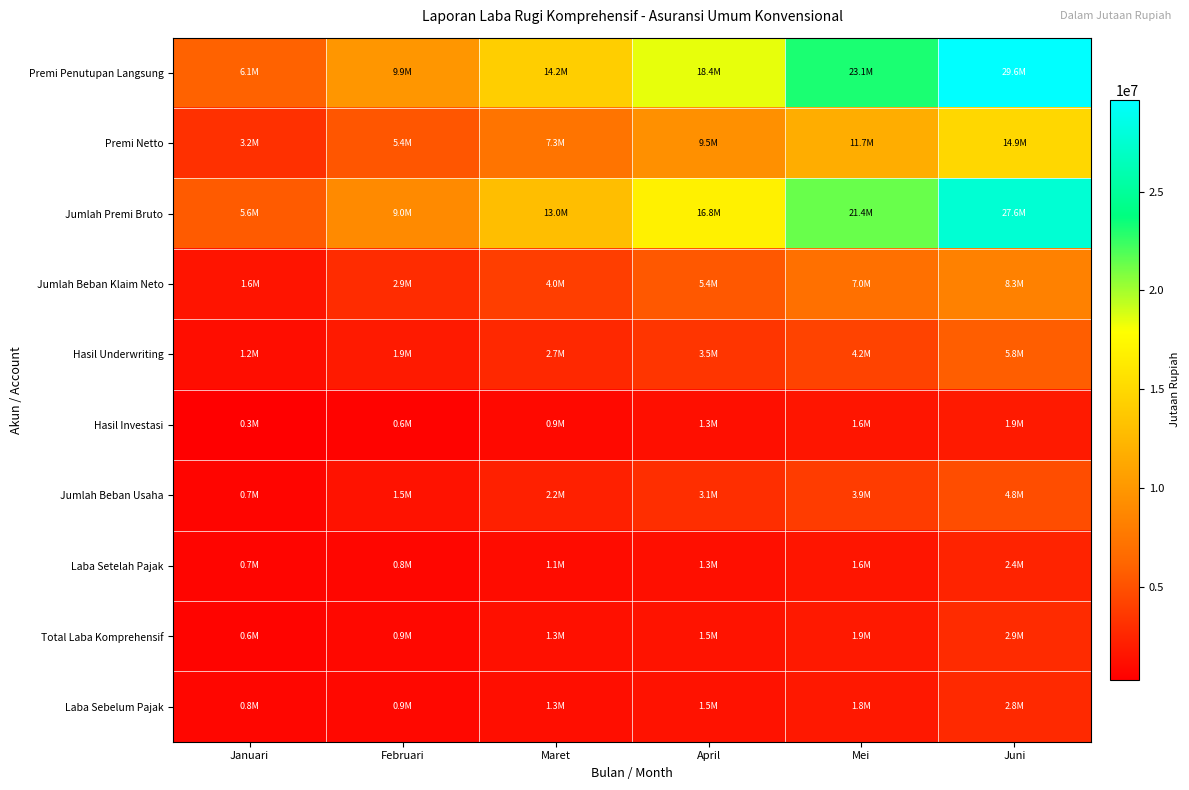

Which series has the largest total across all categories?

Premi Penutupan Langsung